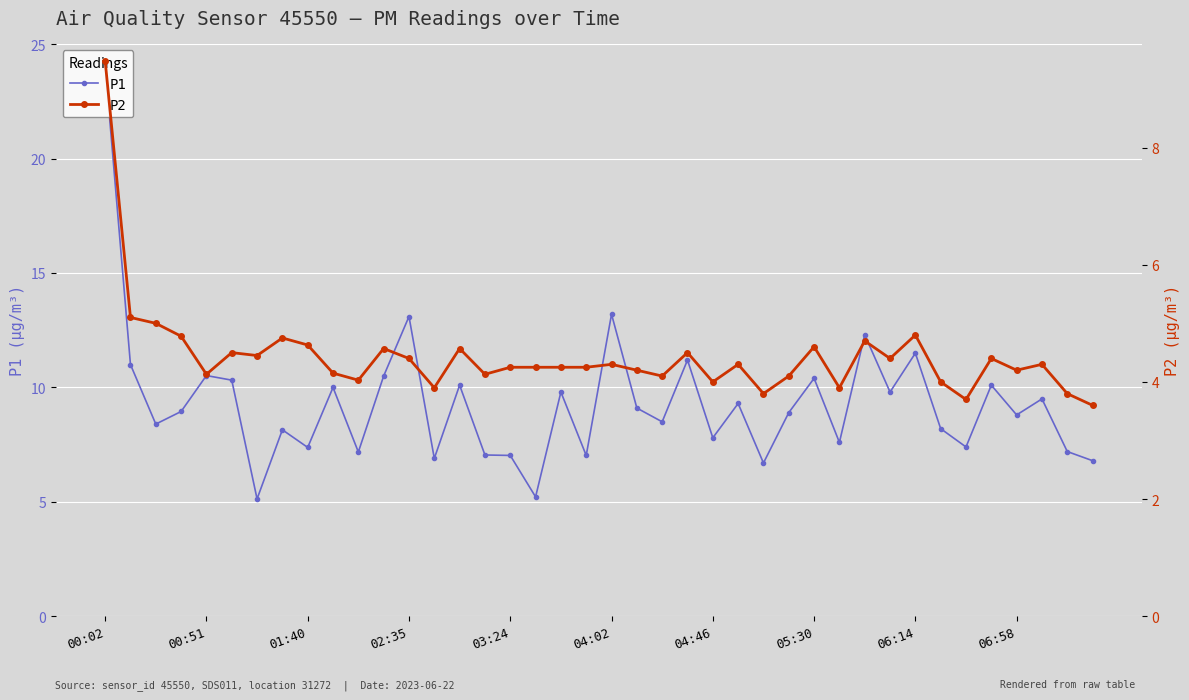

What is the label of the 22nd point from the right?

18